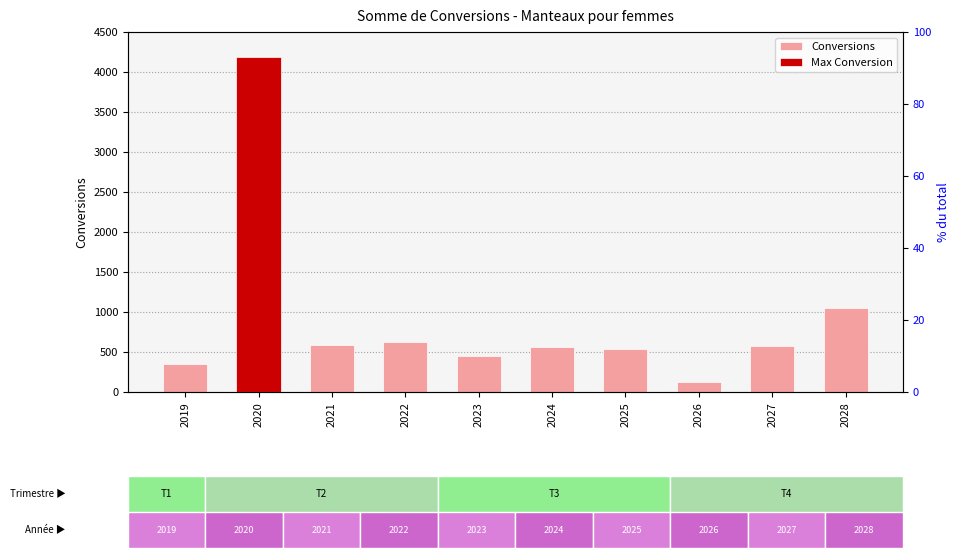

What is the difference between the second highest and second lowest values?

703